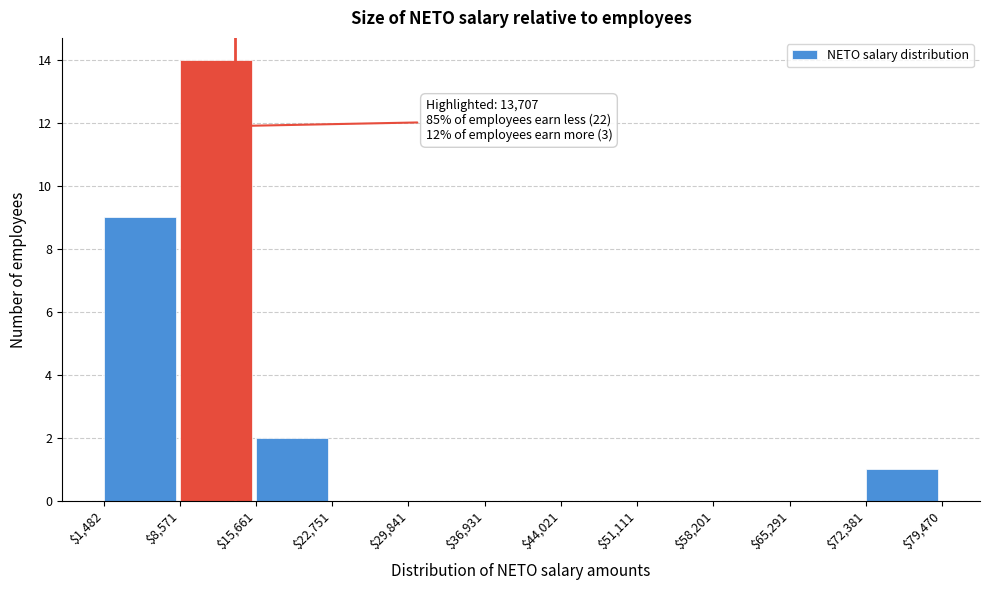

Which range on the x-axis has the tallest bar?

$8,571 to $15,661